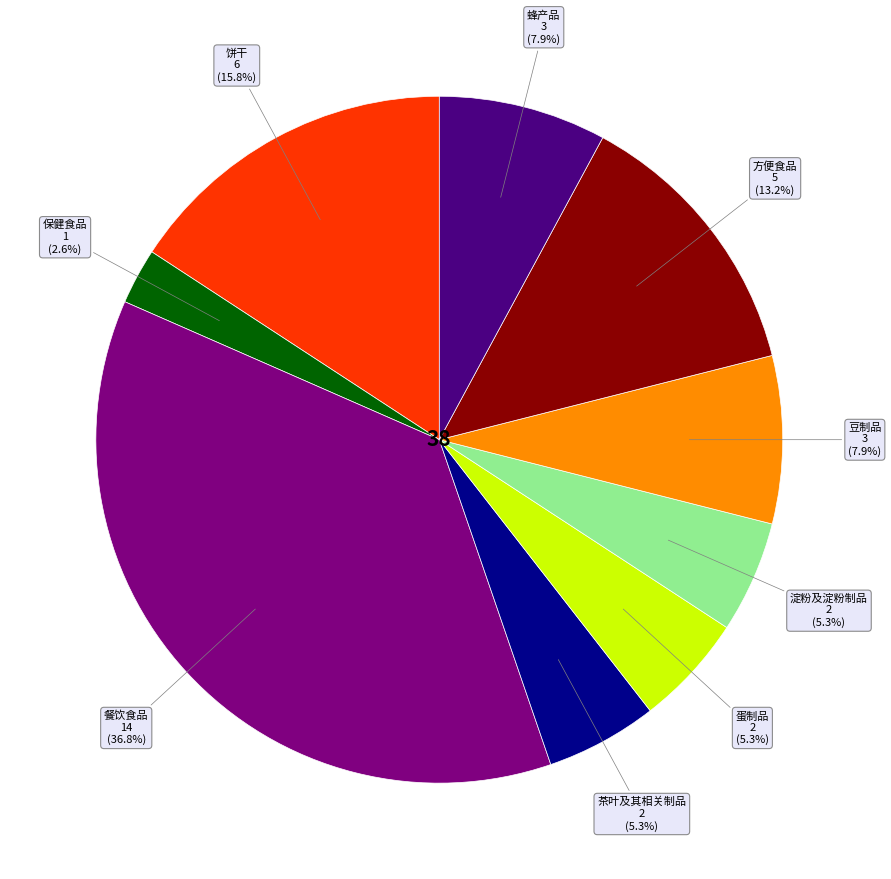

Does any single category account for the majority?

No